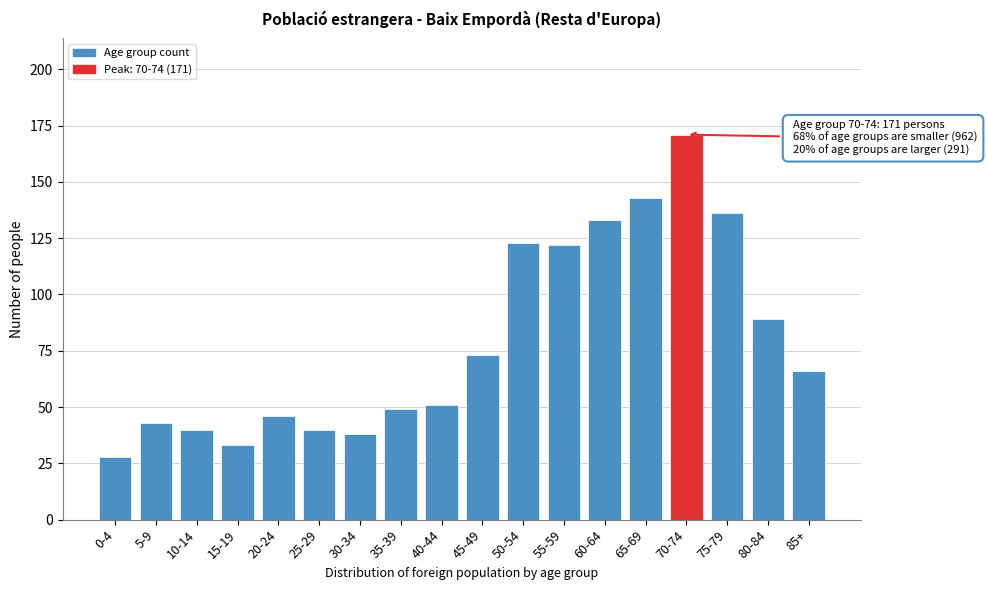

Reading left to right, transcribe all the data shown in this chart.

28	43	40	33	46	40	38	49	51	73	123	122	133	143	171	136	89	66